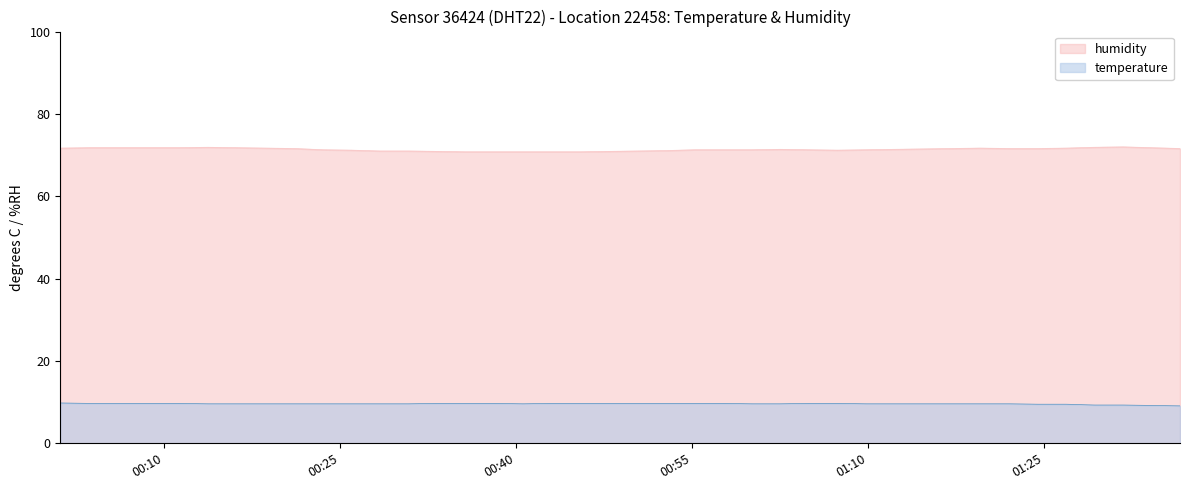

List the series in order of their peak value, lowest first.

temperature, humidity